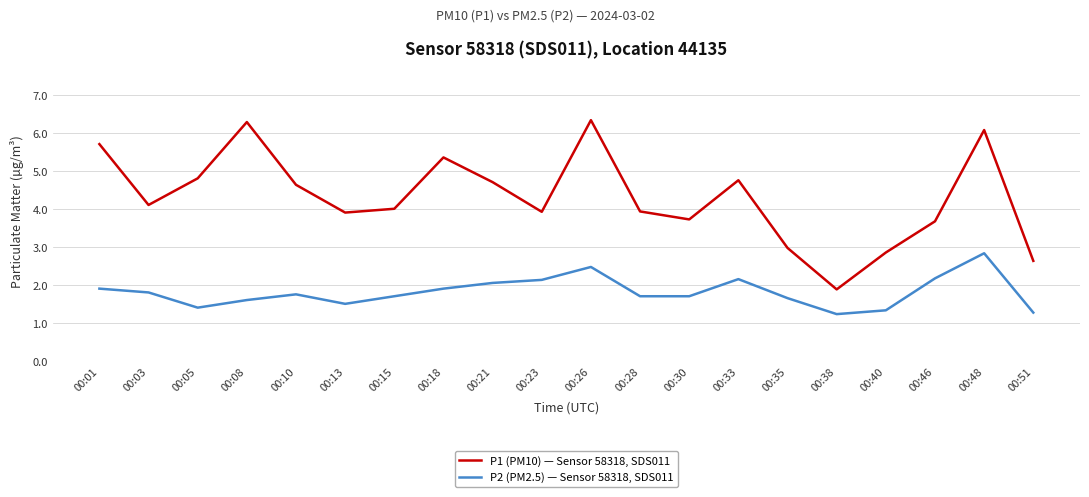

What is the spread (max minus min) of values at 00:01?

3.8